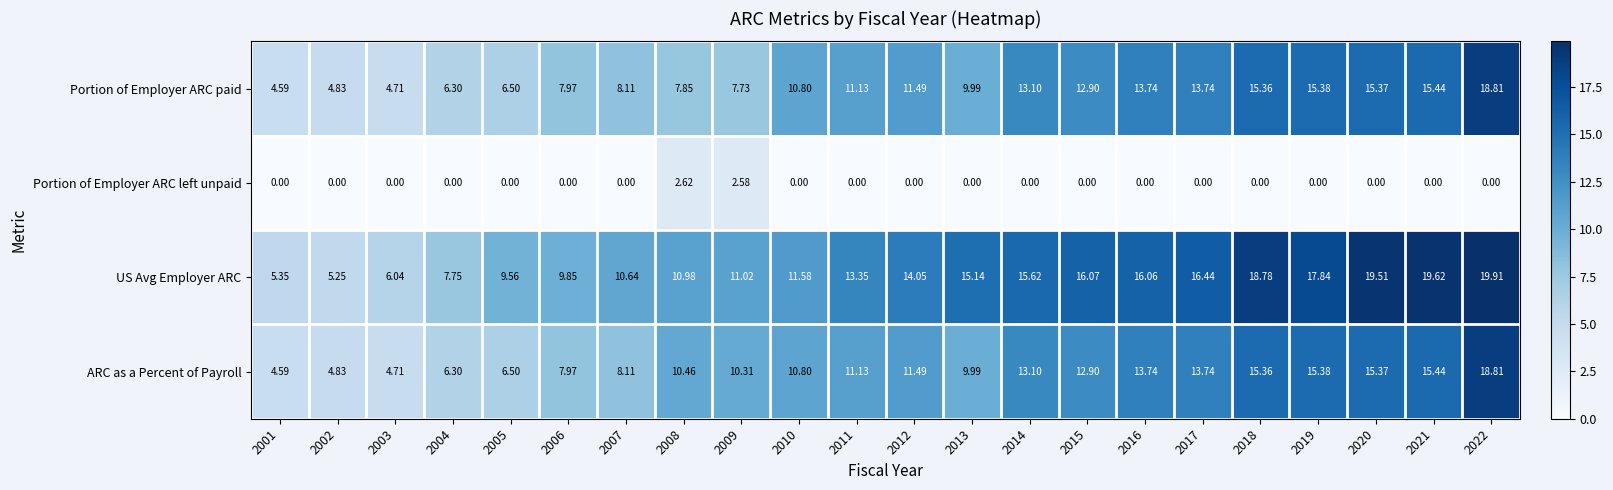

Between 2018 and 2020, which series saw the biggest shift?

US Avg Employer ARC